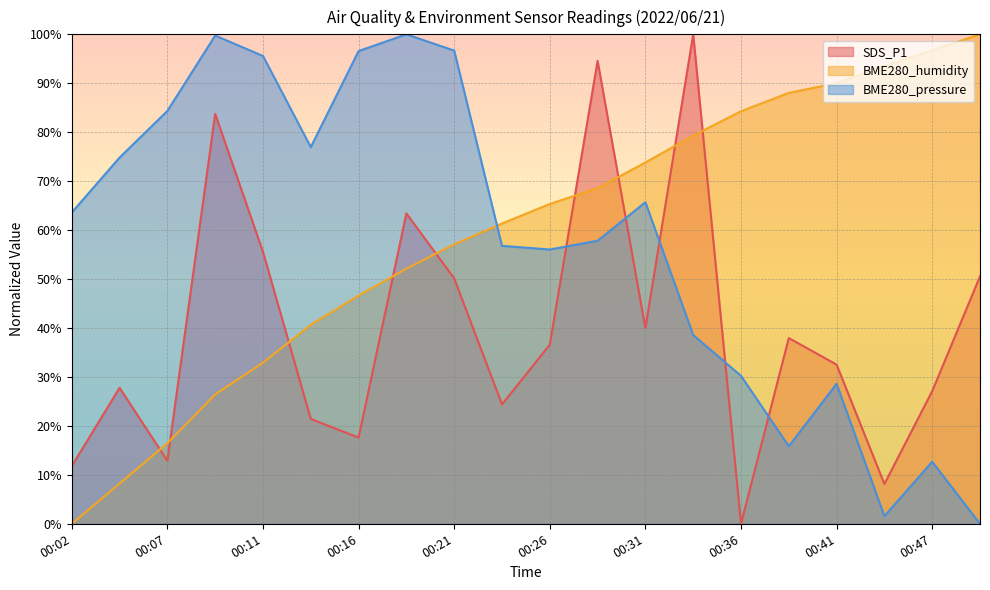

The value of BME280_pressure at 00:34 is 55.2. True or false?

False